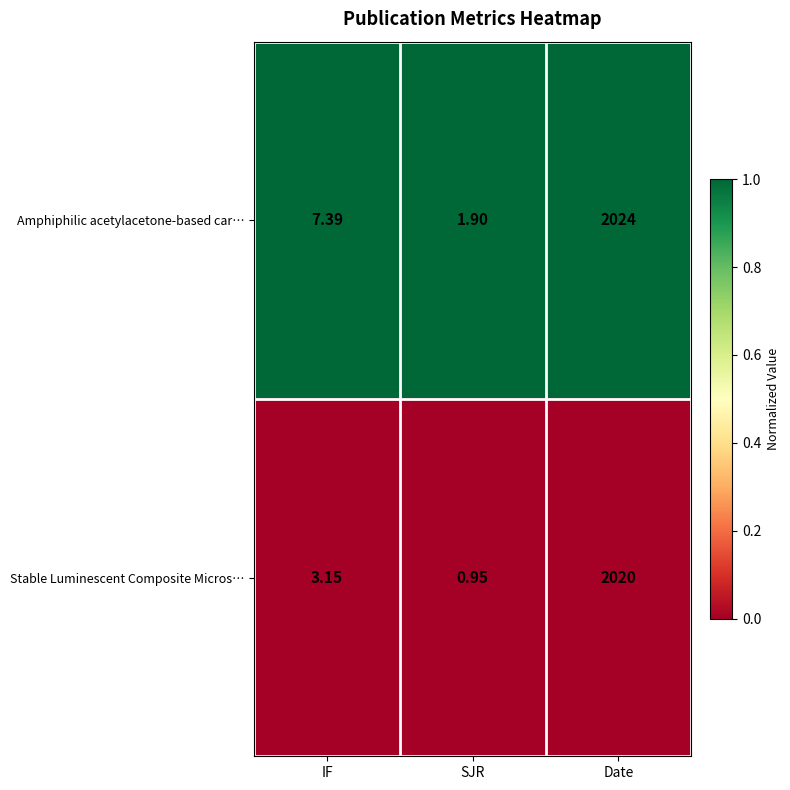

Between IF and SJR, which series saw the biggest shift?

Amphiphilic acetylacetone-based car…